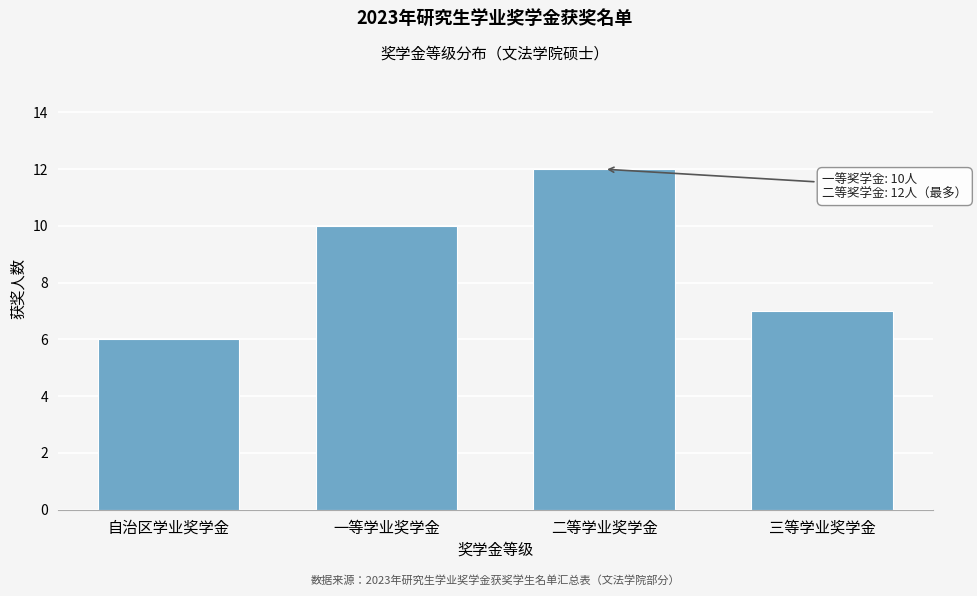

Reading right to left, transcribe all the data shown in this chart.

三等学业奖学金=7	二等学业奖学金=12	一等学业奖学金=10	自治区学业奖学金=6